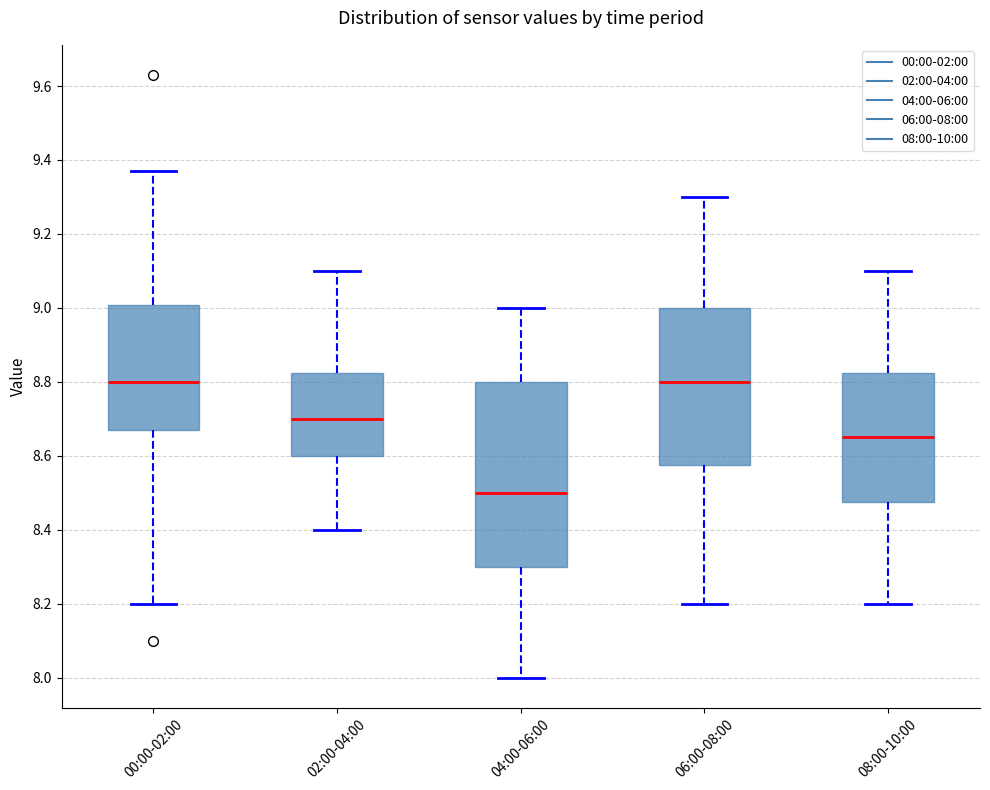

Which box's median line is the lowest?

04:00-06:00